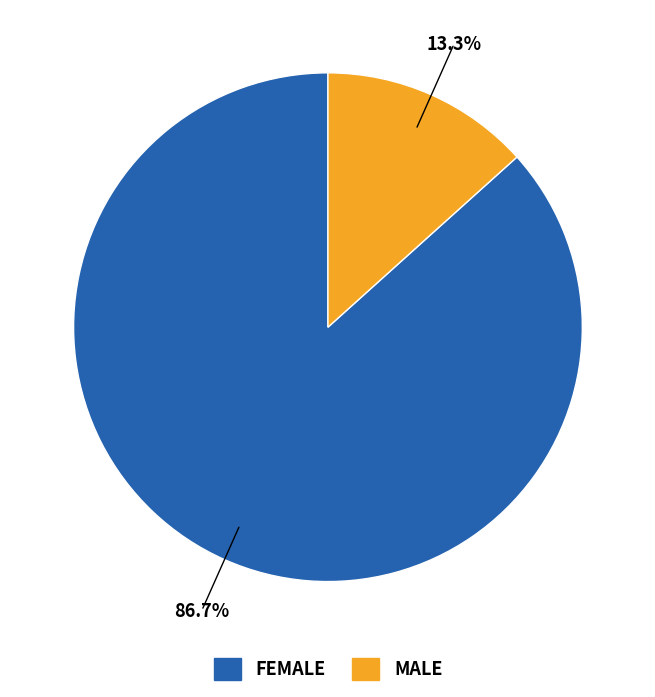

What is the total percentage of MALE and FEMALE?

100.0%